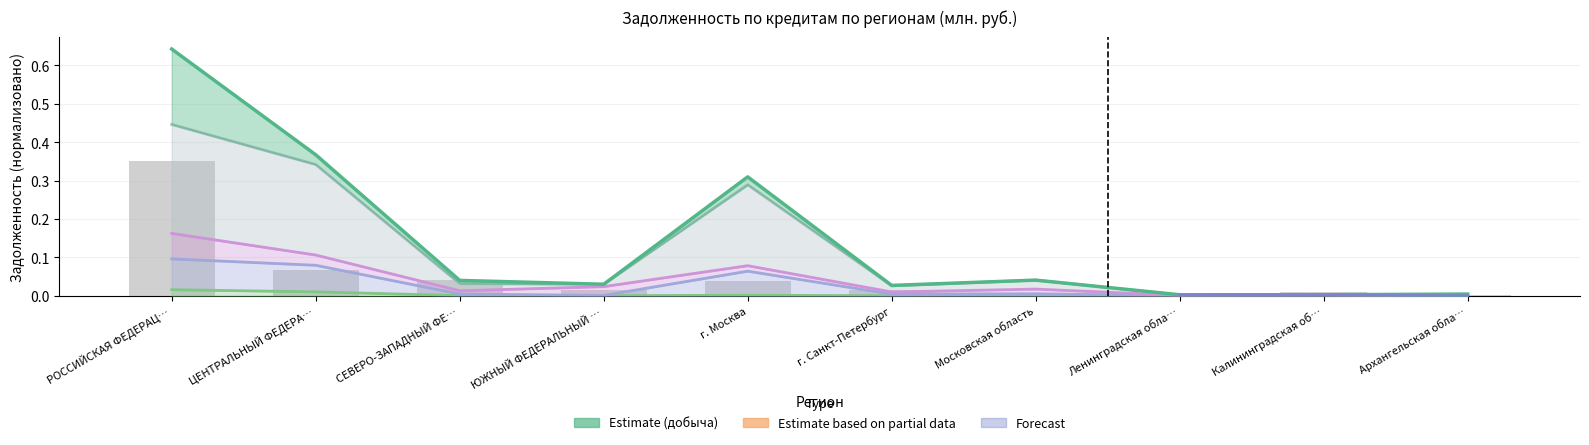

Count the number of categories in the chart.

10